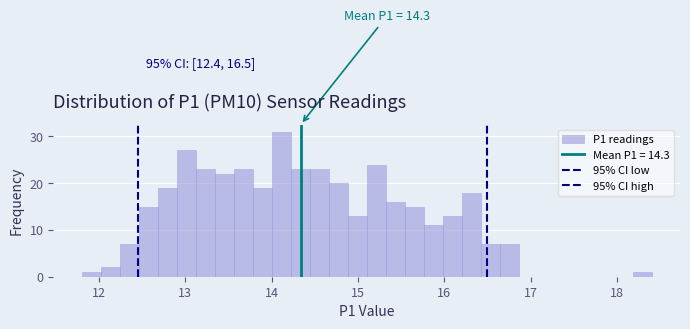

Read against the x-axis, roughly where is the centre of the tallest bar?

14.1